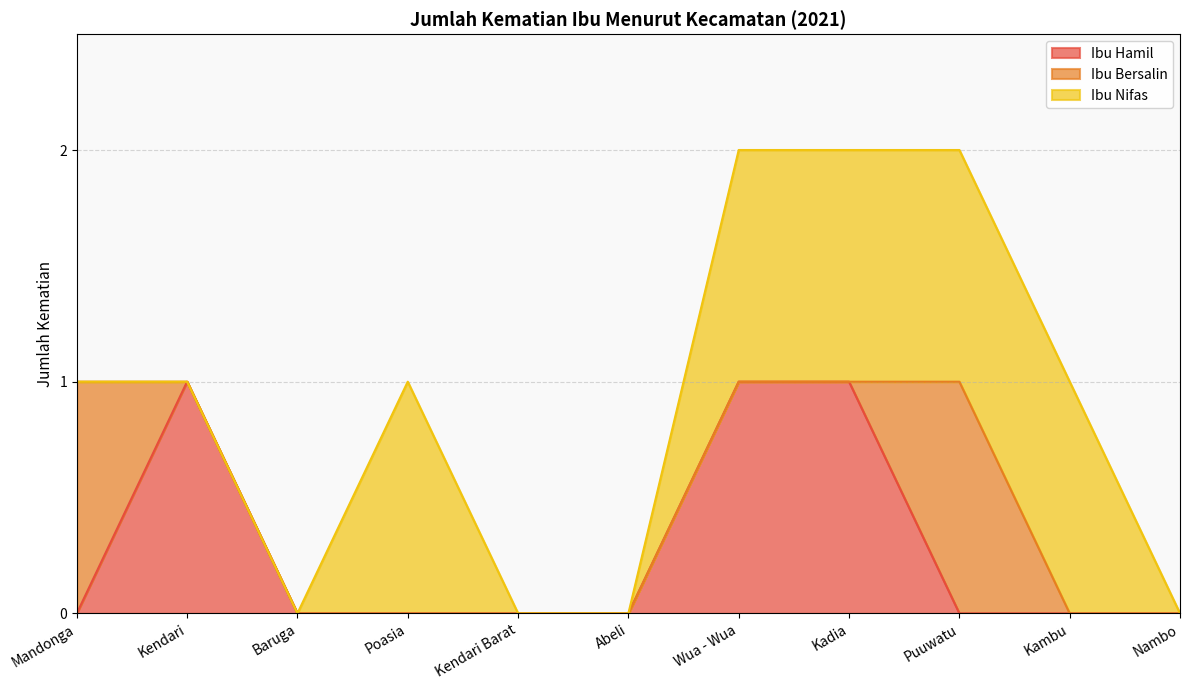

List the series in order of their peak value, lowest first.

Ibu Hamil, Ibu Bersalin, Ibu Nifas